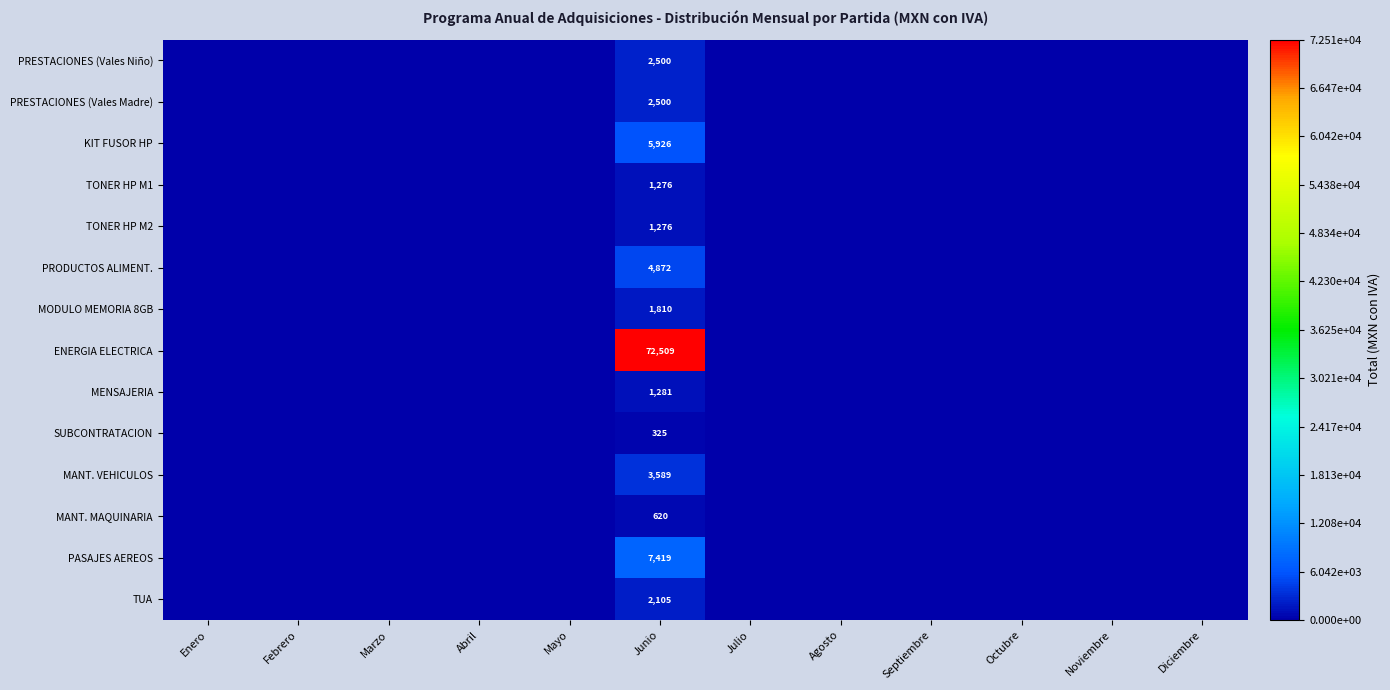

The value of MANT. MAQUINARIA at Junio is 620. True or false?

True